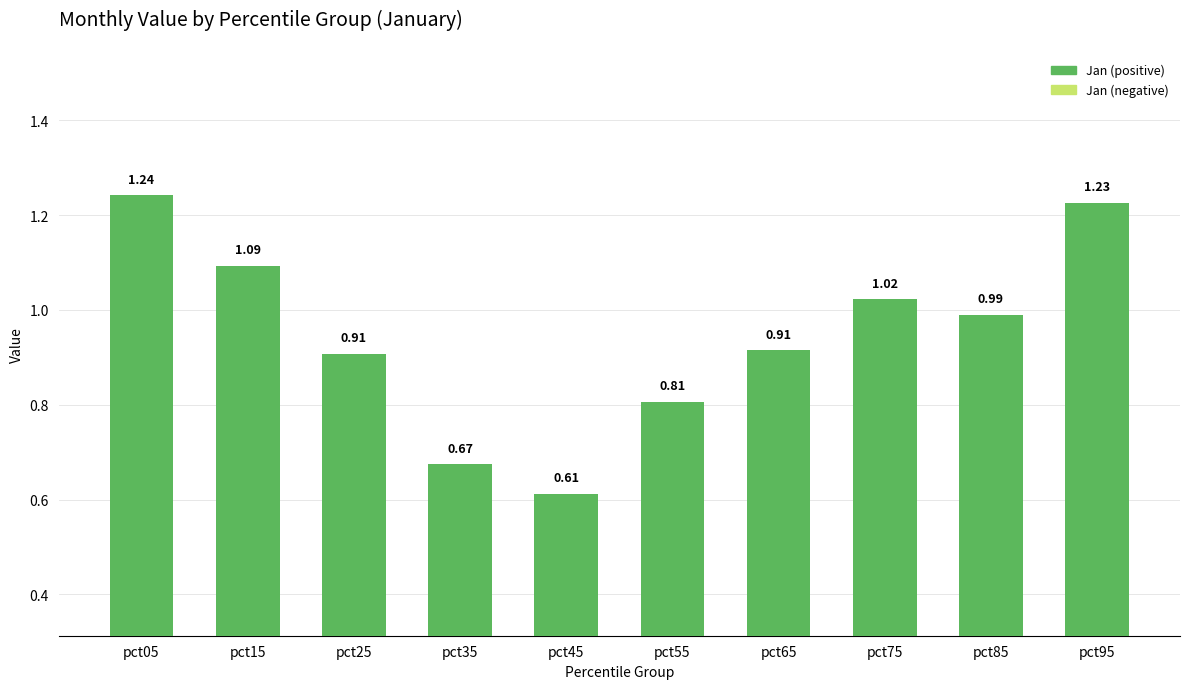

Does the chart contain stacked bars?

No